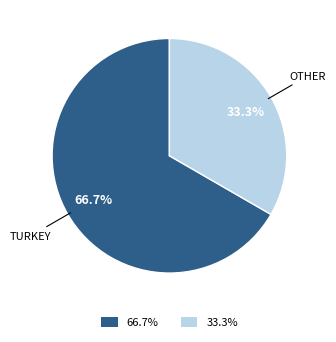

Does any single category account for the majority?

Yes